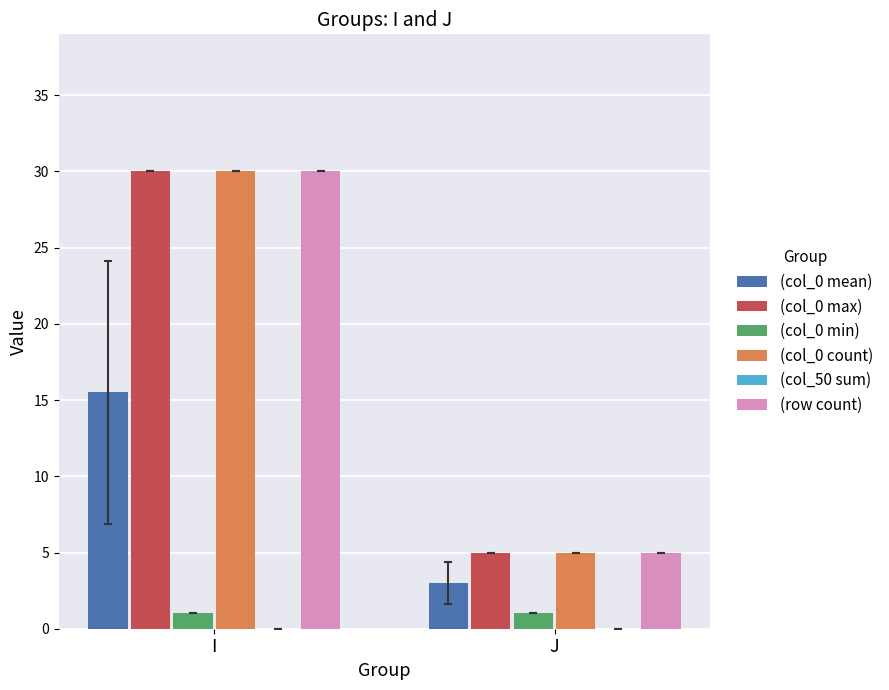

What is the lowest value of the (col_0 max) series?

5.0